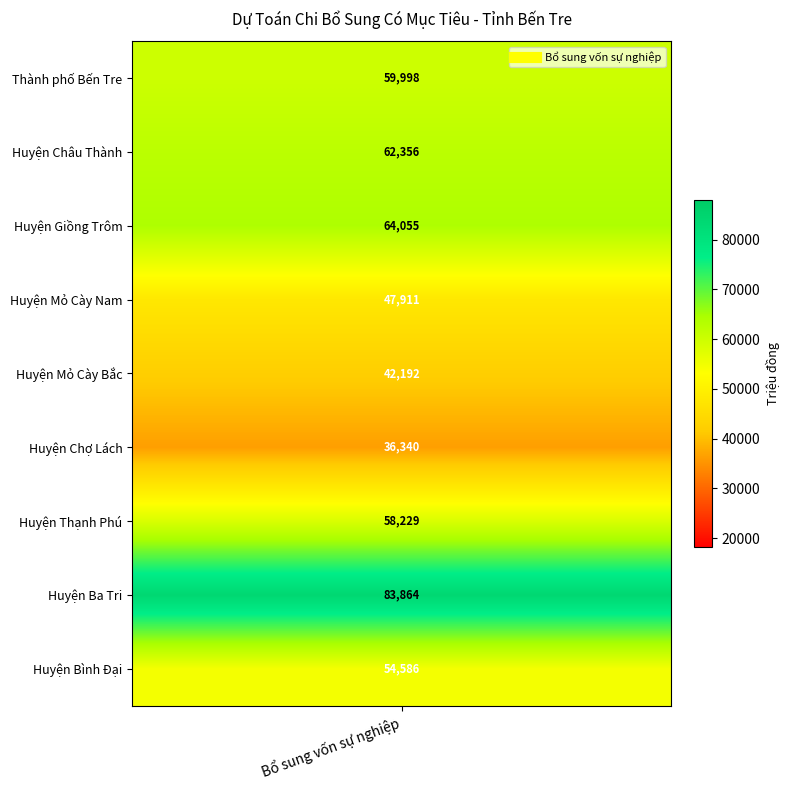

Which has a higher value, Huyện Thạnh Phú or Huyện Mỏ Cày Nam?

Huyện Thạnh Phú